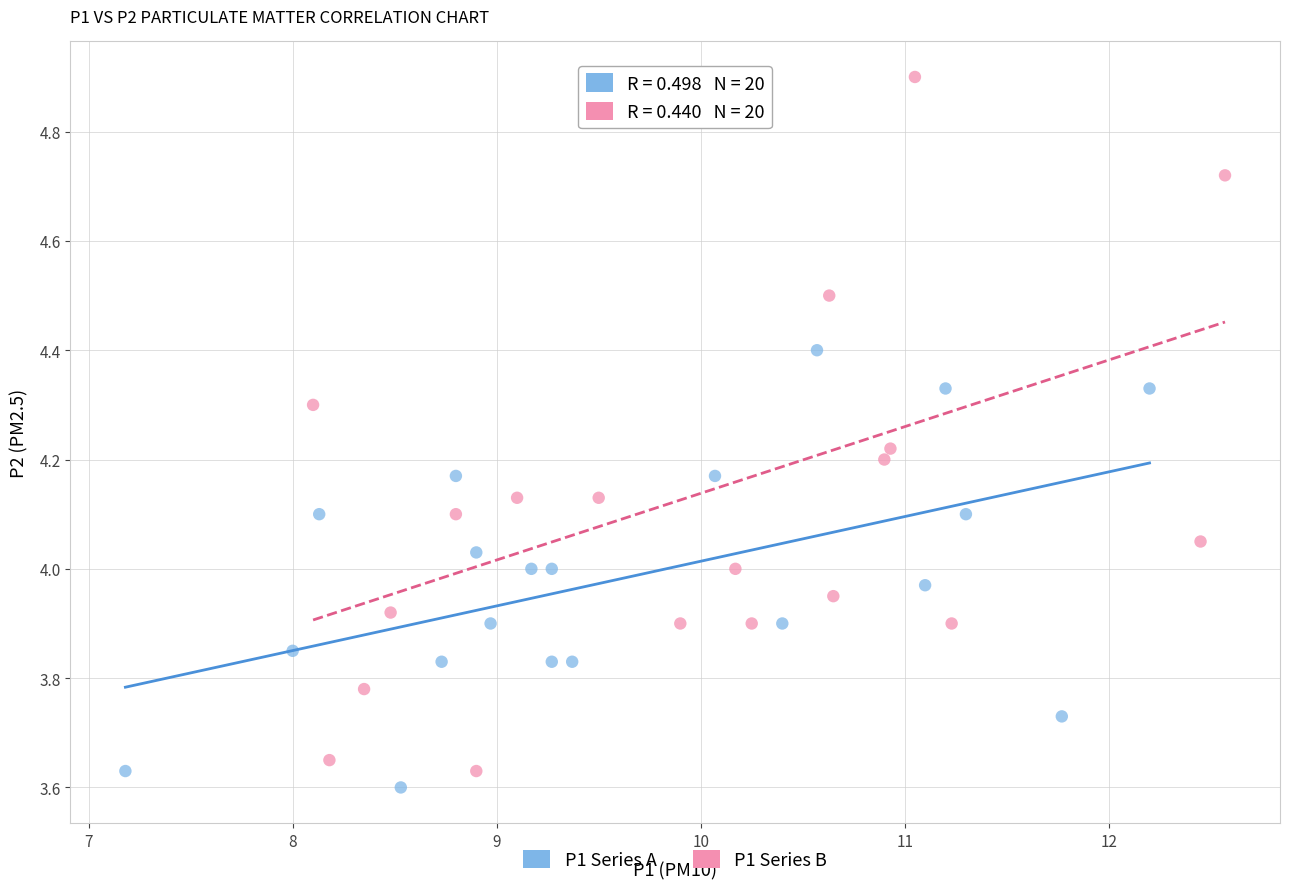

Which series reaches the maximum Y coordinate?

P1 Series B